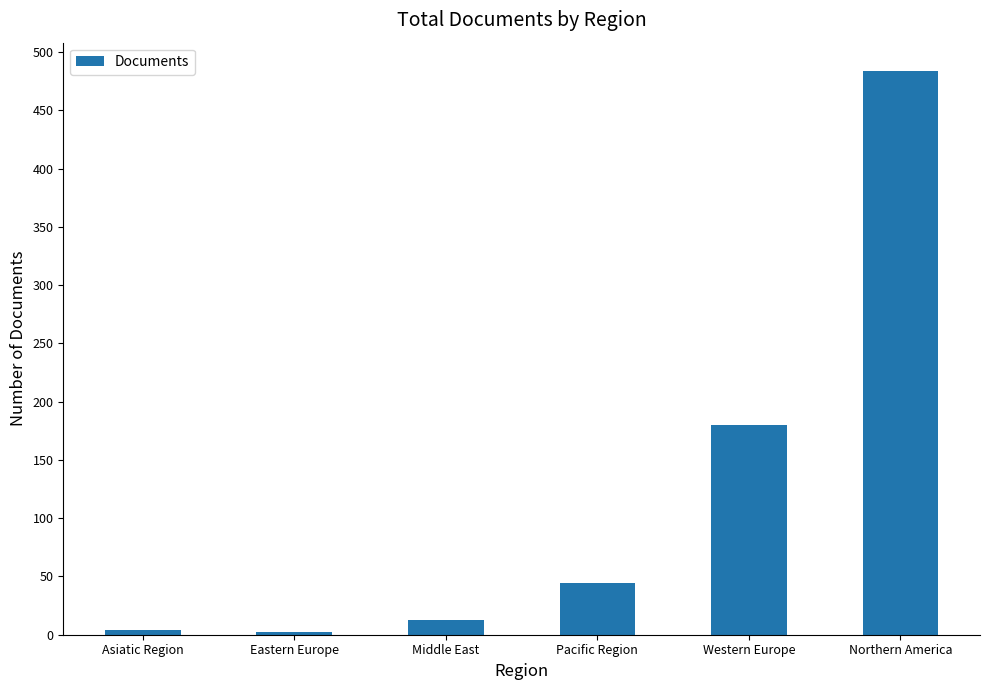

What is the approximate value at Pacific Region?

44